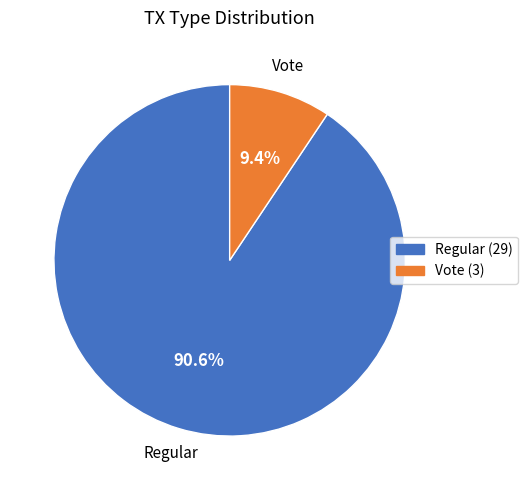

To the nearest percent, what is the average slice percentage?

50%